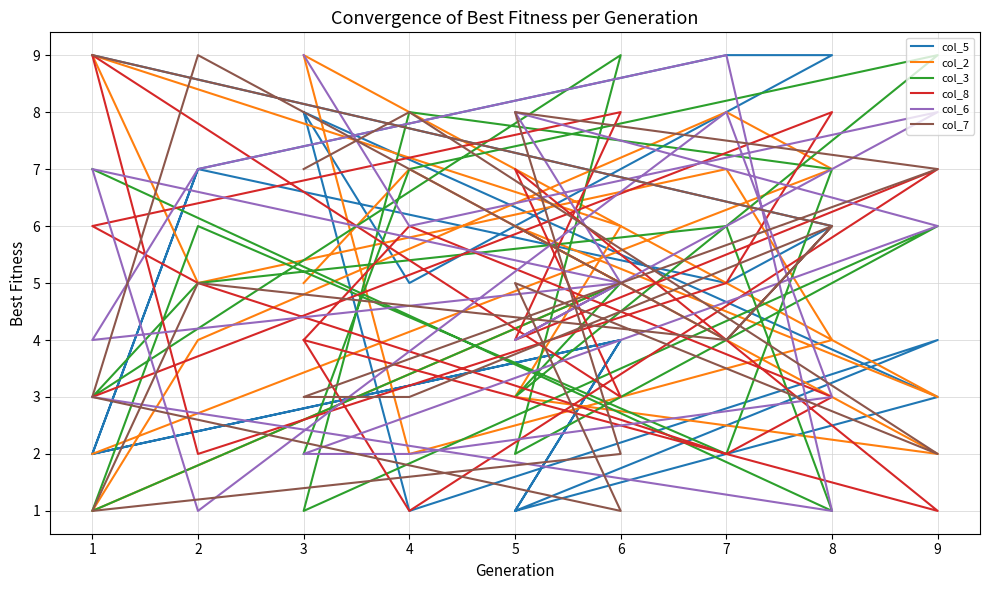

What is the lowest value of the col_6 series?

1